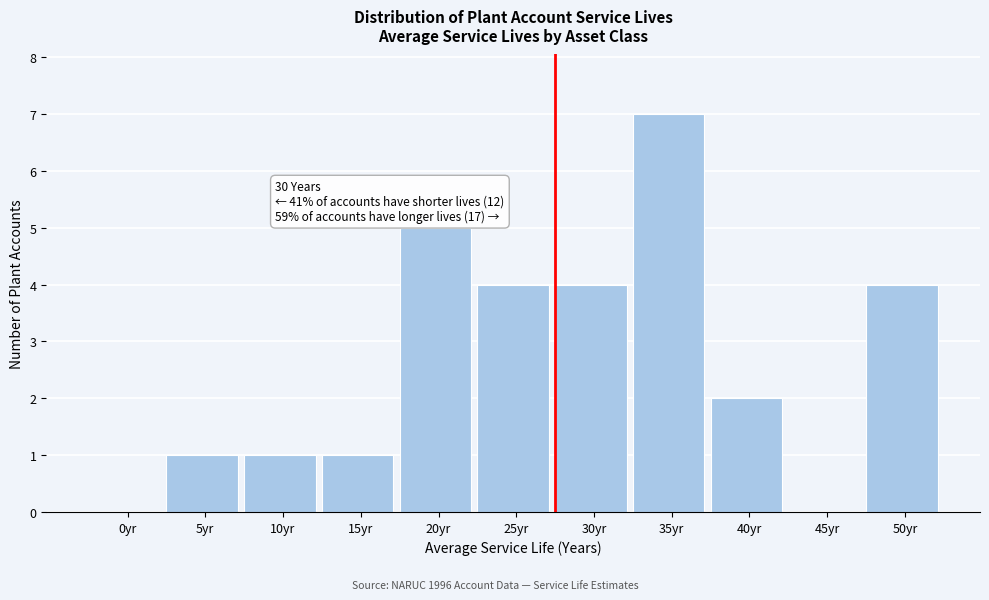

Reading right to left, transcribe all the data shown in this chart.

50yr=4	45yr=0	40yr=2	35yr=7	30yr=4	25yr=4	20yr=5	15yr=1	10yr=1	5yr=1	0yr=0